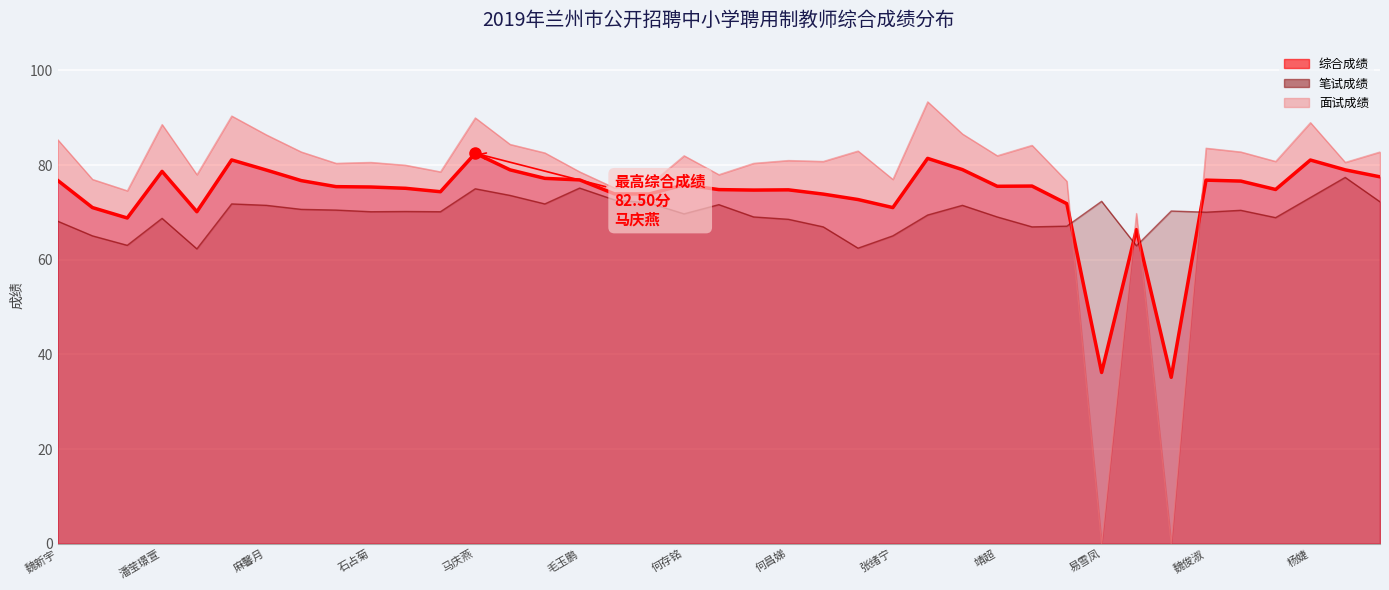

Reading left to right, extract all data points from this chart.

综合成绩: 魏新宇=76.8	赵曼玲=71.0	周朱玫=68.8	潘莹璟萱=78.7	李姗姗=70.2	石媛=81.1	麻馨月=79.0	李玉霞=76.7	唐玉榕=75.5	石占菊=75.4	陈银巧=75.1	刘校本=74.4	马庆燕=82.5	王彩霞=79.0	张晓婷=77.2	毛玉鹏=76.9	杨彦涛=73.9	马彩霞=73.9	何存铭=75.8	焦梦然=74.8	吴向阳=74.7	何昌娣=74.8	牛娜=73.9	东维婧=72.7	张绪宁=71.0	马韩菲=81.4	李璐=79.0	靖超=75.5	张亮丽=75.6	刘彩娟=71.8	易雪凤=36.2	薛雅雯=66.4	白若雪=35.1	魏俊淑=76.8	刘吉哲=76.6	马宁=74.8	杨婕=81.1	王蕾=79.0	林小丽=77.5
笔试成绩: 魏新宇=68.2	赵曼玲=65.0	周朱玫=63.0	潘莹璟萱=68.8	李姗姗=62.3	石媛=71.8	麻馨月=71.5	李玉霞=70.7	唐玉榕=70.5	石占菊=70.2	陈银巧=70.2	刘校本=70.2	马庆燕=75.0	王彩霞=73.6	张晓婷=71.8	毛玉鹏=75.2	杨彦涛=72.7	马彩霞=72.0	何存铭=69.7	焦梦然=71.7	吴向阳=69.0	何昌娣=68.5	牛娜=67.0	东维婧=62.5	张绪宁=65.0	马韩菲=69.5	李璐=71.5	靖超=69.0	张亮丽=67.0	刘彩娟=67.1	易雪凤=72.3	薛雅雯=63.0	白若雪=70.3	魏俊淑=70.0	刘吉哲=70.5	马宁=68.9	杨婕=73.2	王蕾=77.4	林小丽=72.2
面试成绩: 魏新宇=85.4	赵曼玲=77.0	周朱玫=74.6	潘莹璟萱=88.6	李姗姗=78.0	石媛=90.4	麻馨月=86.4	李玉霞=82.8	唐玉榕=80.4	石占菊=80.6	陈银巧=80.0	刘校本=78.6	马庆燕=90.0	王彩霞=84.4	张晓婷=82.6	毛玉鹏=78.6	杨彦涛=75.2	马彩霞=75.8	何存铭=82.0	焦梦然=78.0	吴向阳=80.4	何昌娣=81.0	牛娜=80.8	东维婧=83.0	张绪宁=77.0	马韩菲=93.4	李璐=86.6	靖超=82.0	张亮丽=84.2	刘彩娟=76.6	易雪凤=0.0	薛雅雯=69.8	白若雪=0.0	魏俊淑=83.6	刘吉哲=82.8	马宁=80.8	杨婕=89.0	王蕾=80.6	林小丽=82.8